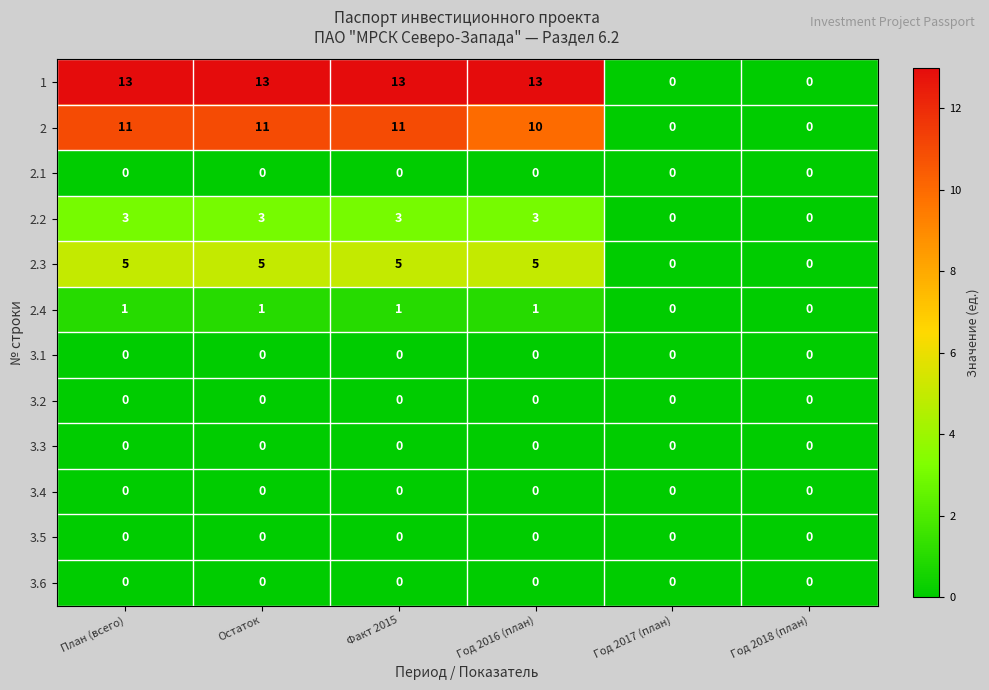

Which series has the widest spread of values?

1